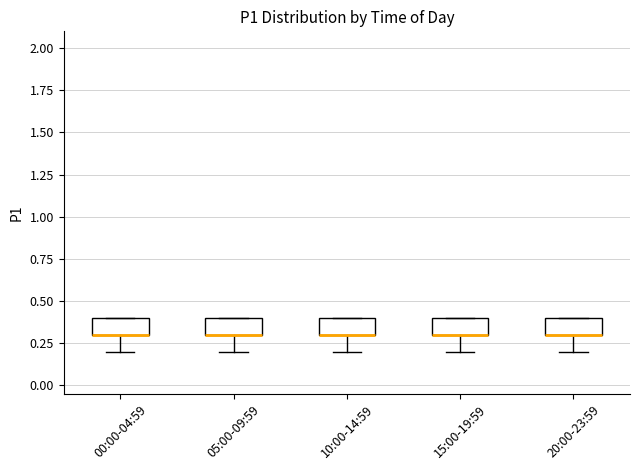

Reading left to right, transcribe this box plot: for each box, give where its median line is, the range the box spans, and where its two whiskers end, as read against the y-axis. The values are not printed on the chart, so give them approximately, as read against the axis.

00:00-04:59: median 0.3 (drawn on the box's lower edge), box 0.3 to 0.4, whiskers 0.2 to 0.4
05:00-09:59: median 0.3 (drawn on the box's lower edge), box 0.3 to 0.4, whiskers 0.2 to 0.4
10:00-14:59: median 0.3 (drawn on the box's lower edge), box 0.3 to 0.4, whiskers 0.2 to 0.4
15:00-19:59: median 0.3 (drawn on the box's lower edge), box 0.3 to 0.4, whiskers 0.2 to 0.4
20:00-23:59: median 0.3 (drawn on the box's lower edge), box 0.3 to 0.4, whiskers 0.2 to 0.4